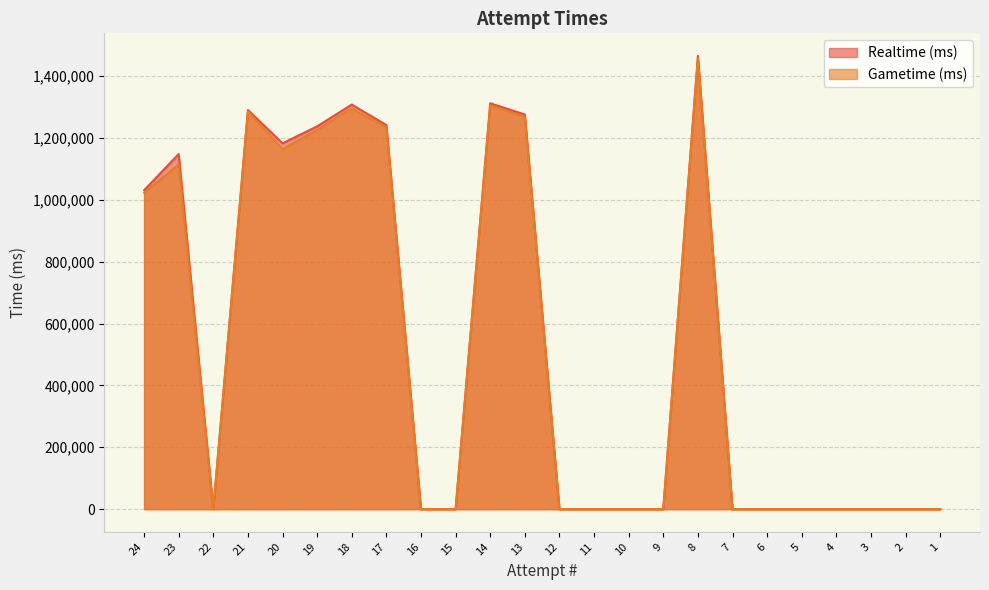

Which series changed the most between 6 and 4?

Realtime (ms)